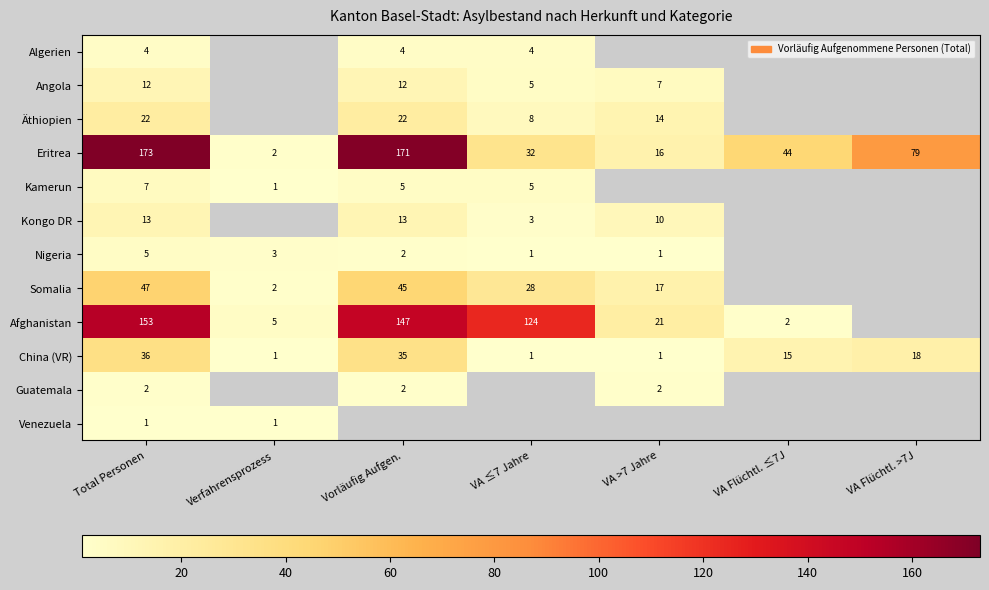

Is the value of Somalia at Vorläufig Aufgen. greater than the value of Kamerun at Verfahrensprozess?

Yes